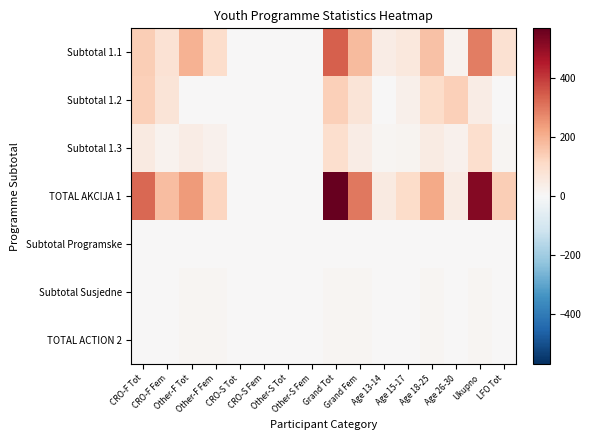

At how many categories does at least one series exceed 237?

5